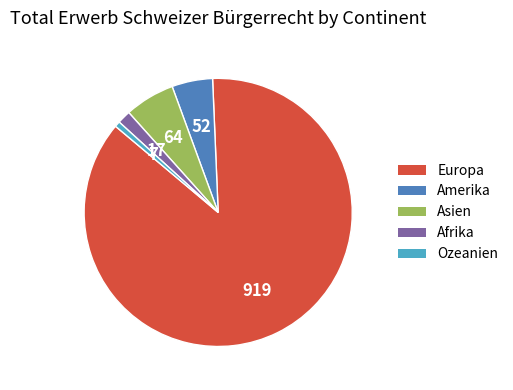

What is the ratio of the value at Asien to the value at Amerika?

1.2